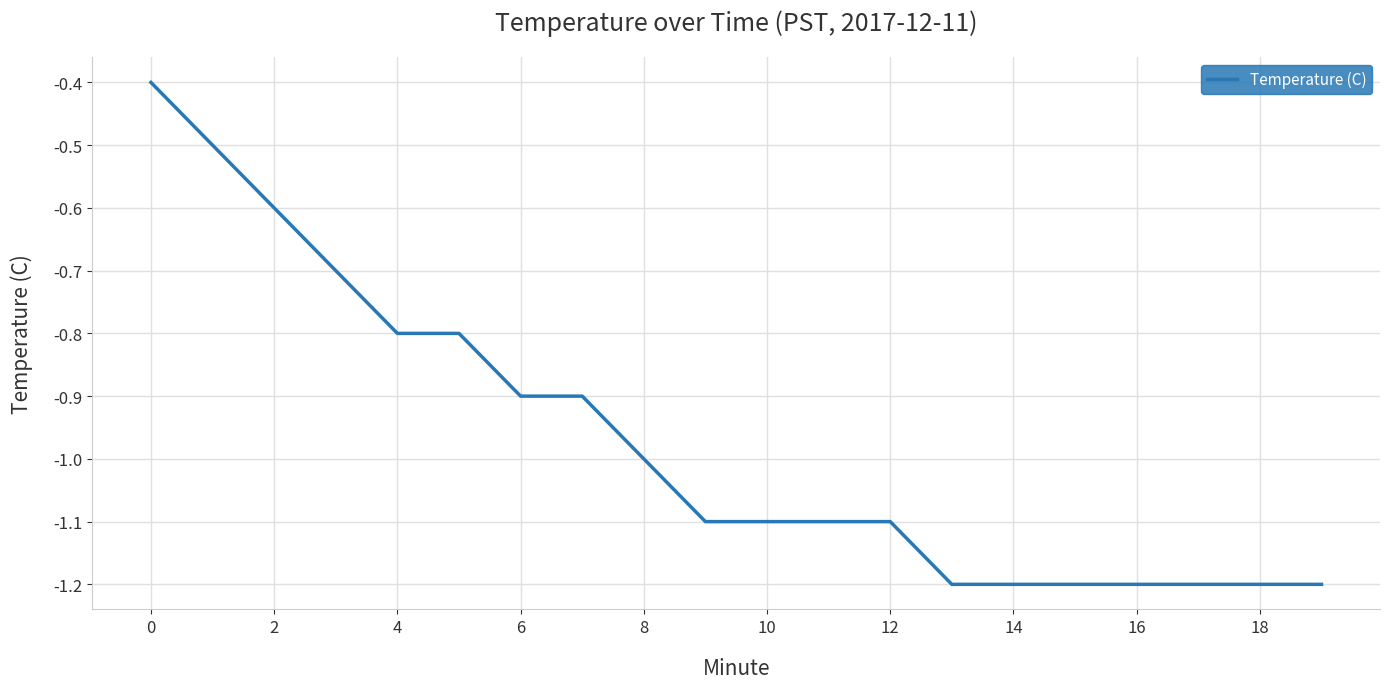

What is the smallest value displayed?

-1.2